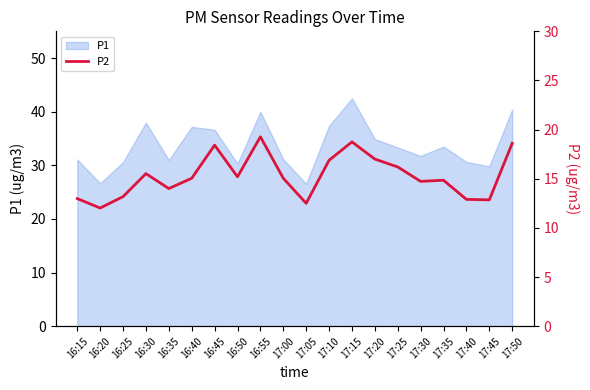

Rank the categories by value from lowest to highest.

16:20, 17:05, 17:45, 17:40, 16:15, 16:25, 16:35, 17:30, 17:35, 16:40, 17:00, 16:50, 16:30, 17:25, 17:10, 17:20, 16:45, 17:50, 17:15, 16:55